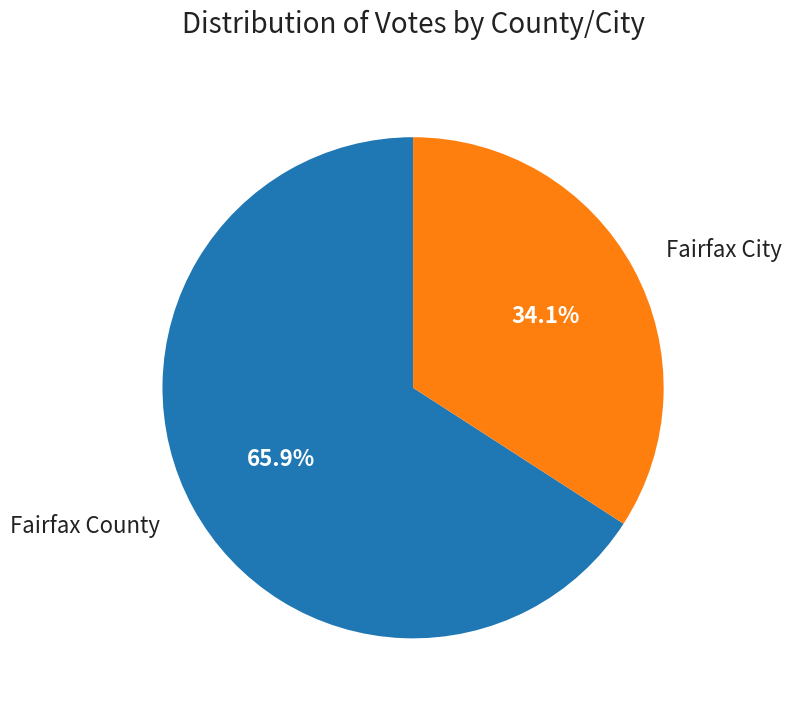

Which category has the biggest portion of the pie?

Fairfax County